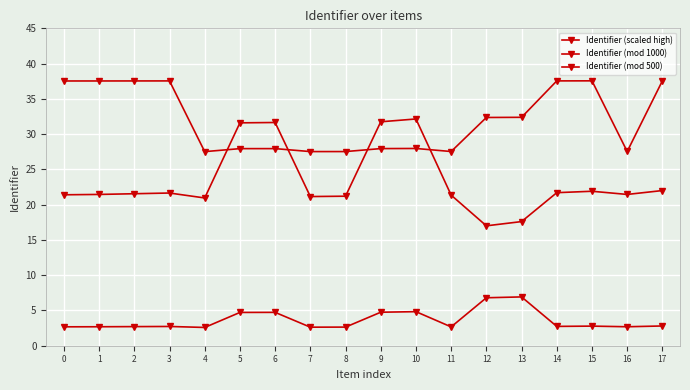

At 13, list the series in order from largest to smallest.

Identifier (scaled high), Identifier (mod 500), Identifier (mod 1000)